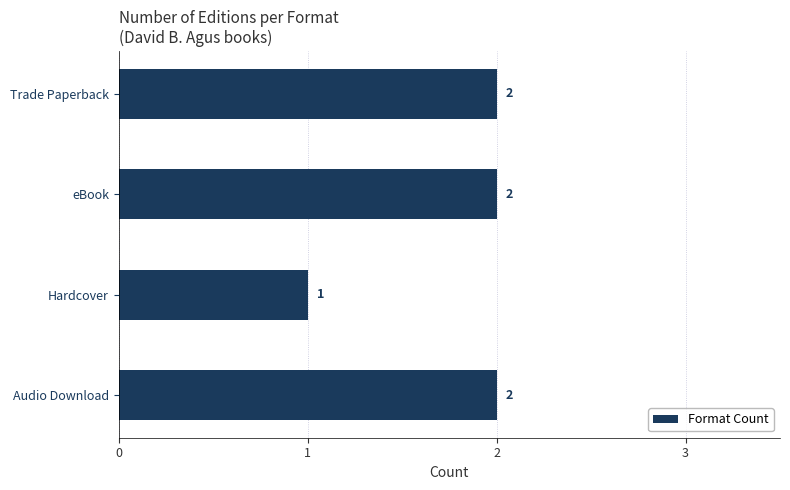

True or false: the data shows 2 at Trade Paperback.

True